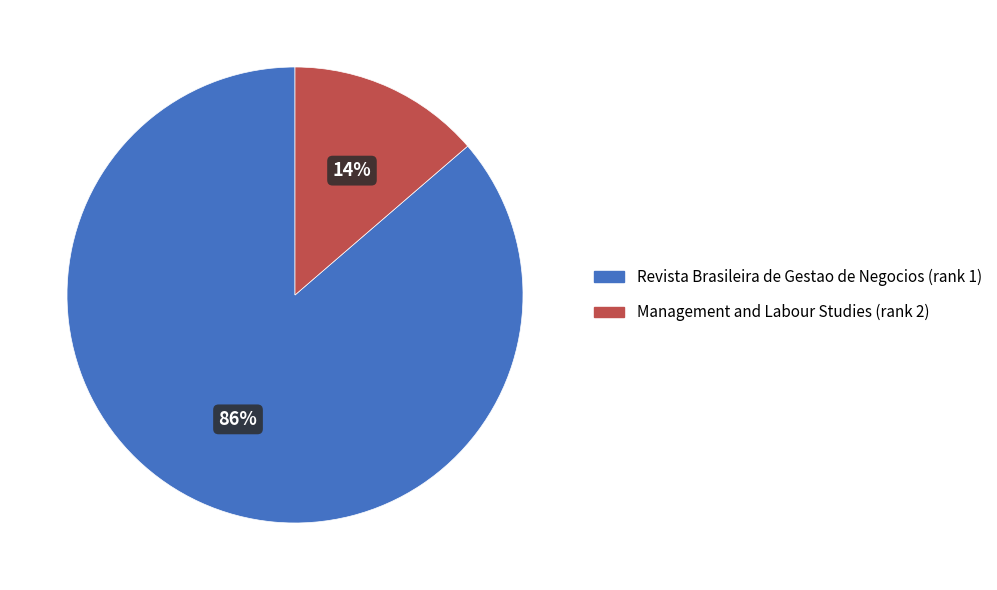

How many slices are in this pie chart?

2